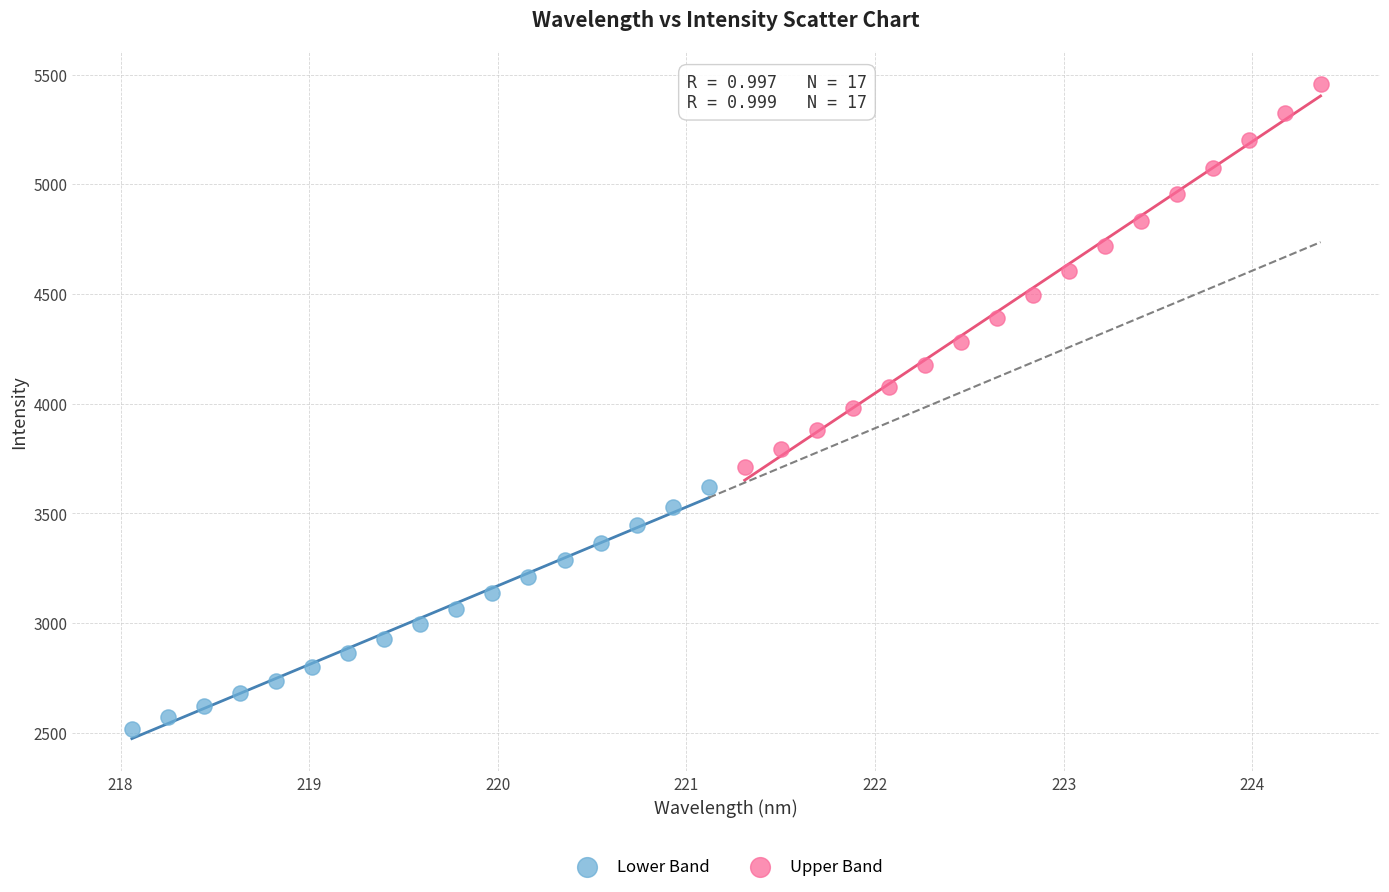

Which series has the widest spread of Y values?

Upper Band